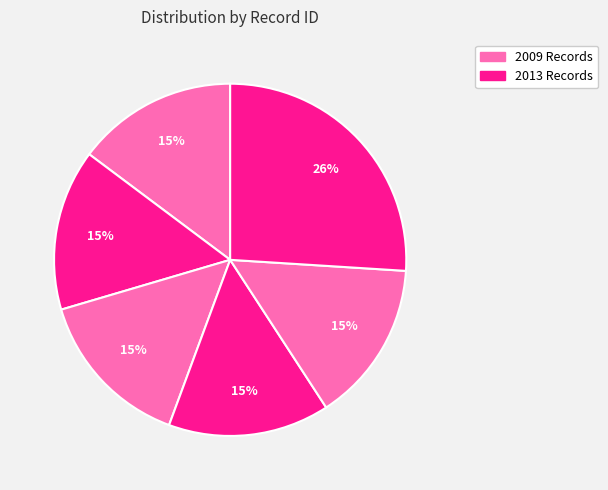

How many segments does this pie chart have?

6